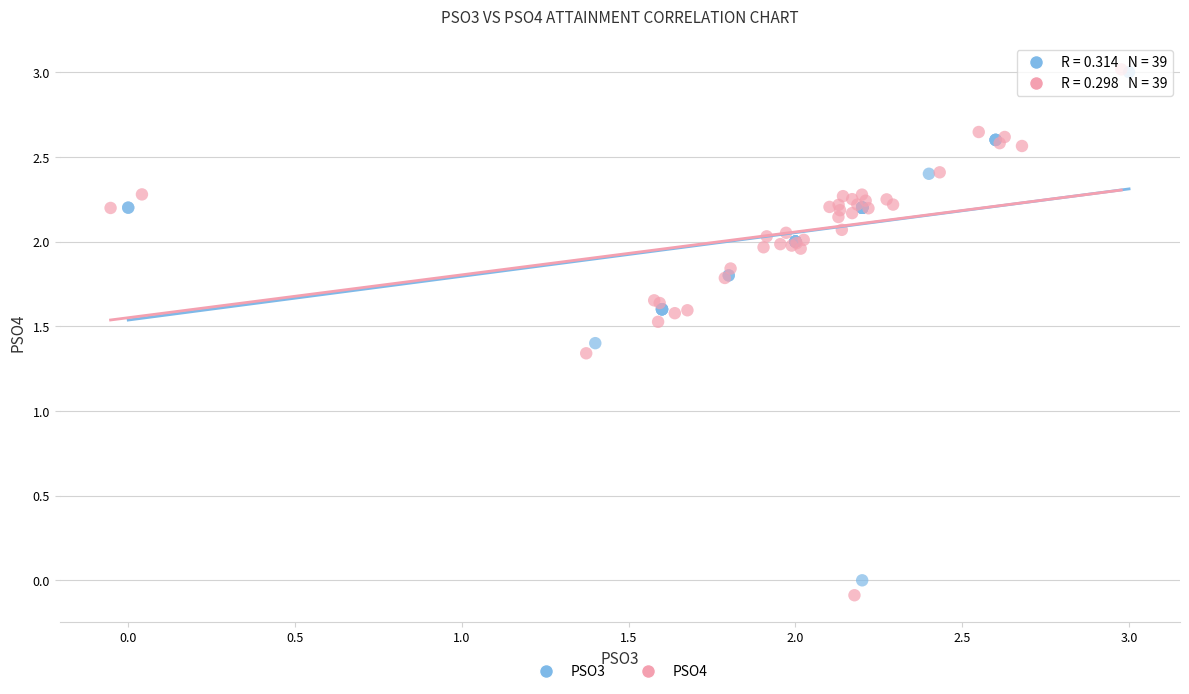

What are all the series names shown in the legend?

PSO3, PSO4